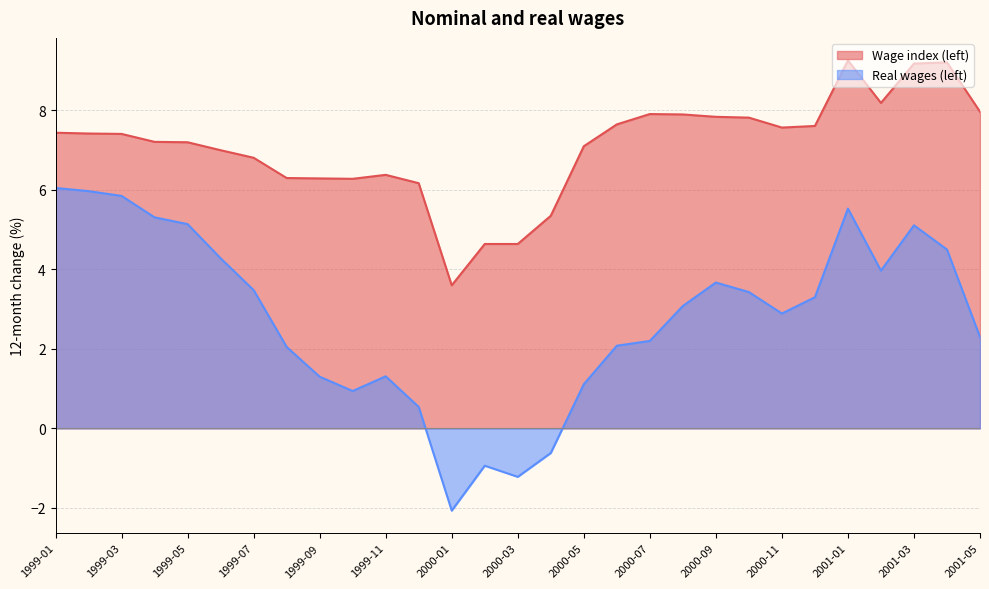

The Wage index (left) series shows 13.5 at 2001-01. True or false?

False